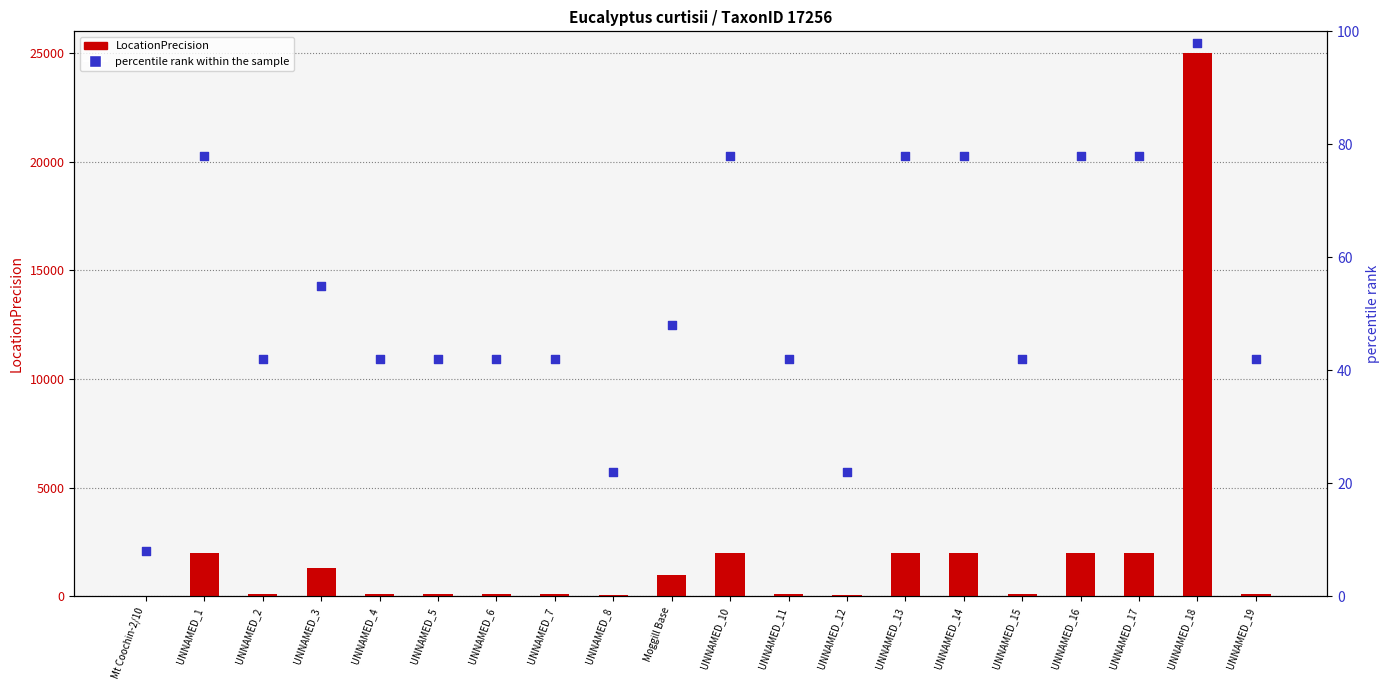

Which series has the largest total across all categories?

LocationPrecision